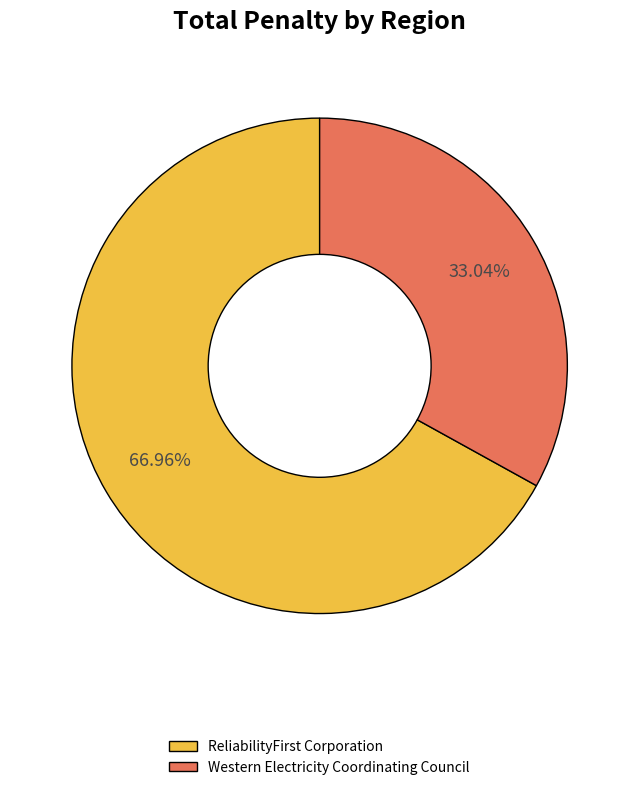

How many slices are in this pie chart?

2